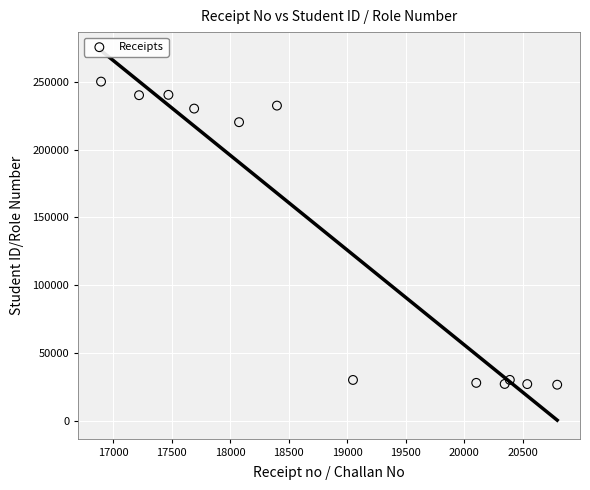

What is the average Y value?

131832